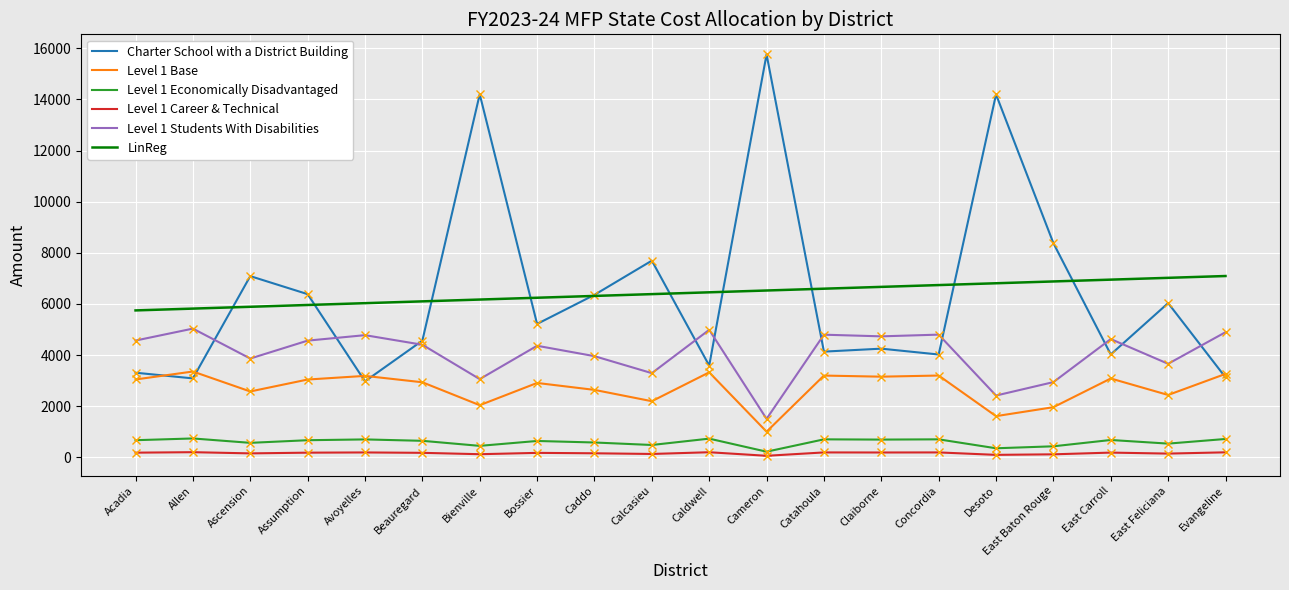

The value of LinReg at Concordia is 3712.4. True or false?

False